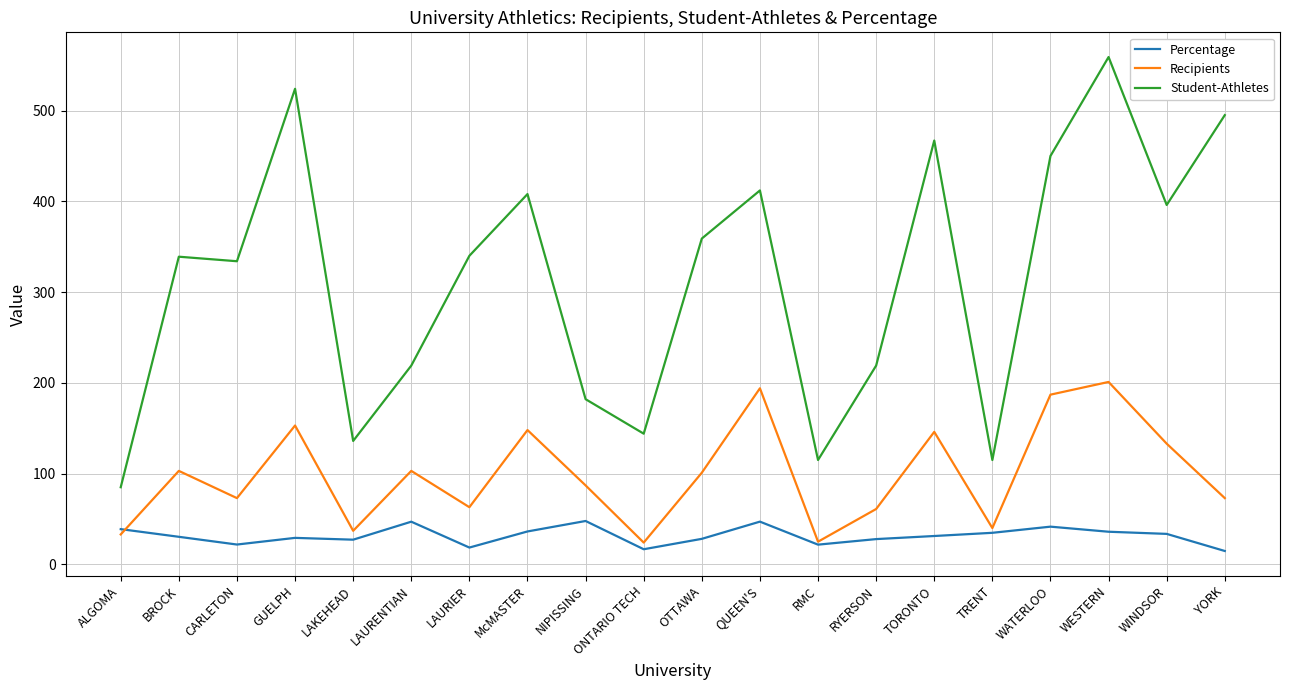

True or false: Recipients and Student-Athletes cross at least once.

False